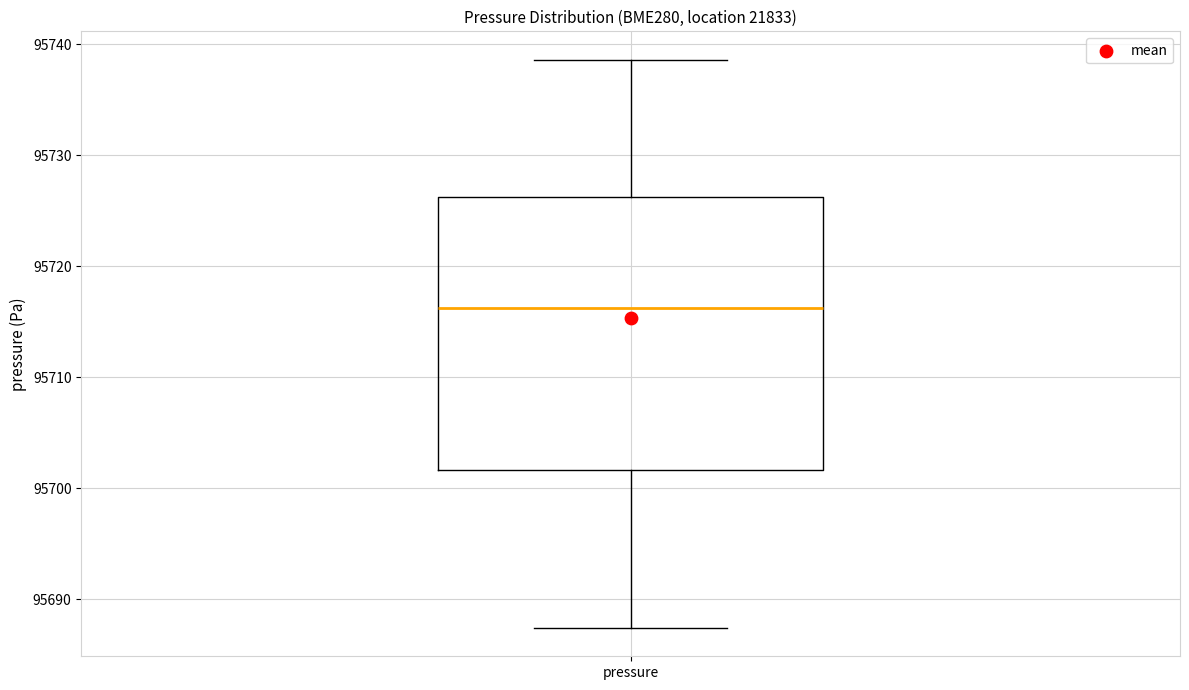

Transcribe this box plot: give where the median line is, the range the box spans, and where the two whiskers end, as read against the y-axis. The values are not printed on the chart, so give them approximately, as read against the axis.

median 95716, box 95702 to 95726, whiskers 95687 to 95739